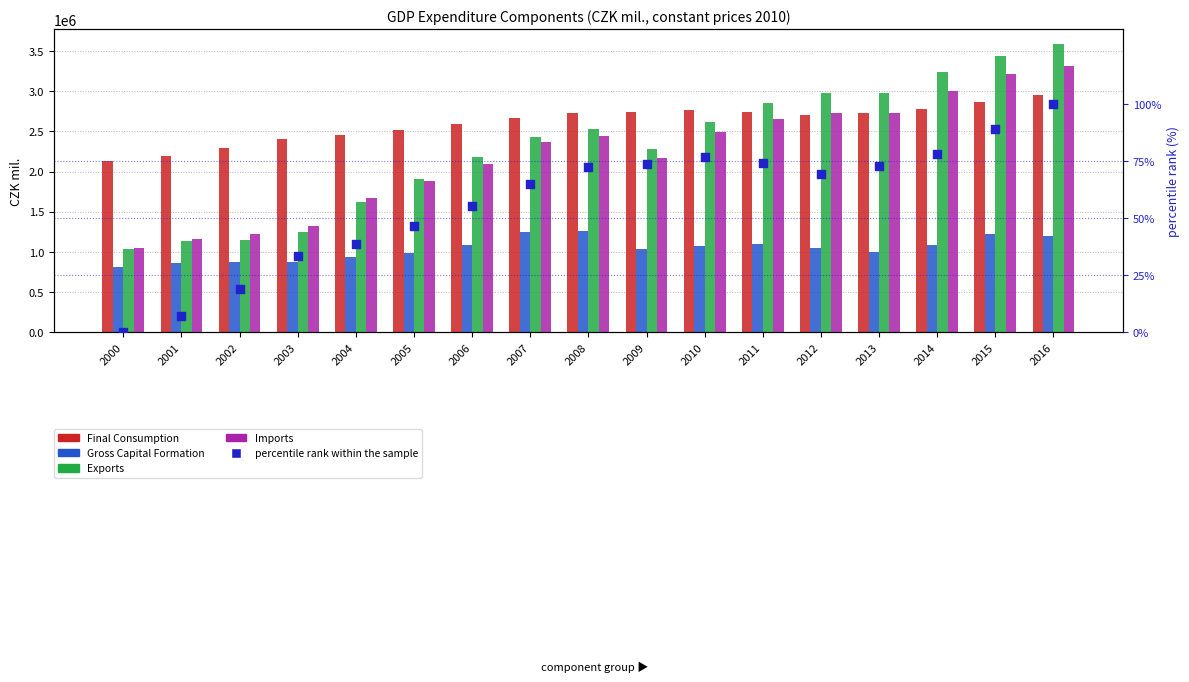

What are all the series names shown in the legend?

Final Consumption, Gross Capital Formation, Exports, Imports, percentile rank within the sample